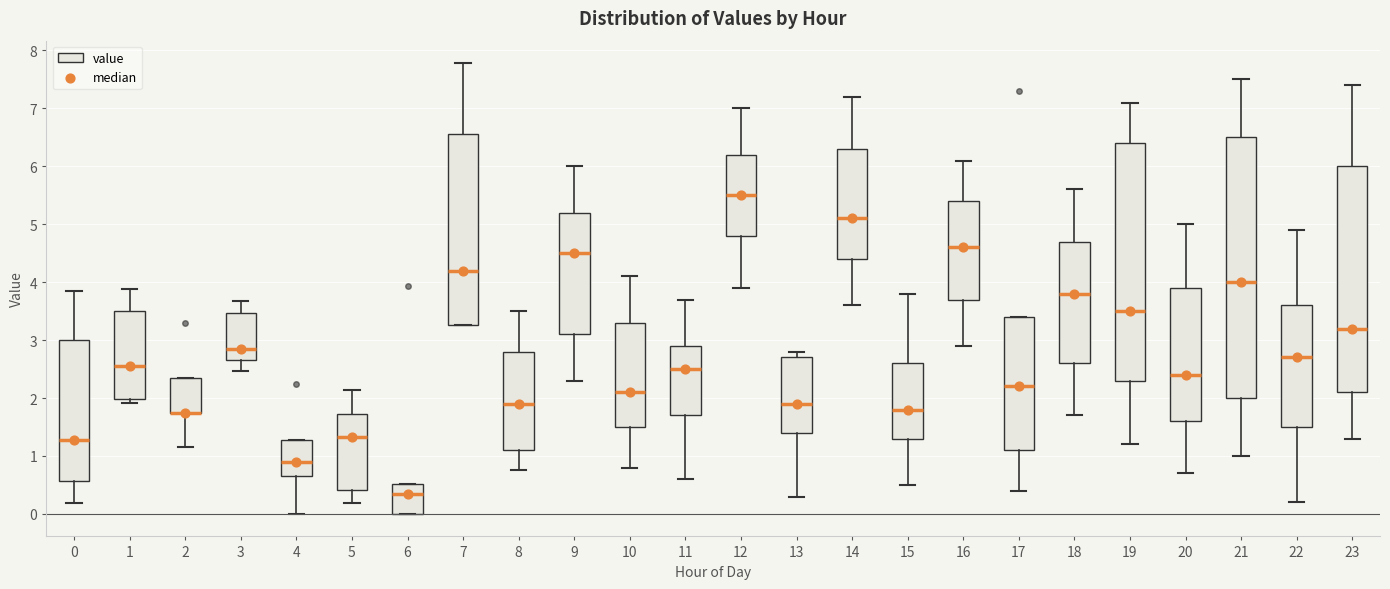

Reading left to right, read every box against the y-axis: the position of its median line, the range the box covers, and the ends of its whiskers. The values are not printed on the chart, so give them approximately, as read against the axis.

0: median 1.3, box 0.6 to 3.0, whiskers 0.2 to 3.8
1: median 2.6, box 2.0 to 3.5, whiskers 1.9 to 3.9
2: median 1.7 (drawn on the box's lower edge), box 1.7 to 2.4, whiskers 1.2 to 2.4
3: median 2.8, box 2.7 to 3.5, whiskers 2.5 to 3.7
4: median 0.9, box 0.7 to 1.3, whiskers 0.0 to 1.3
5: median 1.3, box 0.4 to 1.7, whiskers 0.2 to 2.1
6: median 0.3, box 0.0 to 0.5, whiskers 0.0 to 0.5
7: median 4.2, box 3.3 to 6.6, whiskers 3.3 to 7.8
8: median 1.9, box 1.1 to 2.8, whiskers 0.8 to 3.5
9: median 4.5, box 3.1 to 5.2, whiskers 2.3 to 6.0
10: median 2.1, box 1.5 to 3.3, whiskers 0.8 to 4.1
11: median 2.5, box 1.7 to 2.9, whiskers 0.6 to 3.7
12: median 5.5, box 4.8 to 6.2, whiskers 3.9 to 7.0
13: median 1.9, box 1.4 to 2.7, whiskers 0.3 to 2.8
14: median 5.1, box 4.4 to 6.3, whiskers 3.6 to 7.2
15: median 1.8, box 1.3 to 2.6, whiskers 0.5 to 3.8
16: median 4.6, box 3.7 to 5.4, whiskers 2.9 to 6.1
17: median 2.2, box 1.1 to 3.4, whiskers 0.4 to 3.4
18: median 3.8, box 2.6 to 4.7, whiskers 1.7 to 5.6
19: median 3.5, box 2.3 to 6.4, whiskers 1.2 to 7.1
20: median 2.4, box 1.6 to 3.9, whiskers 0.7 to 5.0
21: median 4.0, box 2.0 to 6.5, whiskers 1.0 to 7.5
22: median 2.7, box 1.5 to 3.6, whiskers 0.2 to 4.9
23: median 3.2, box 2.1 to 6.0, whiskers 1.3 to 7.4